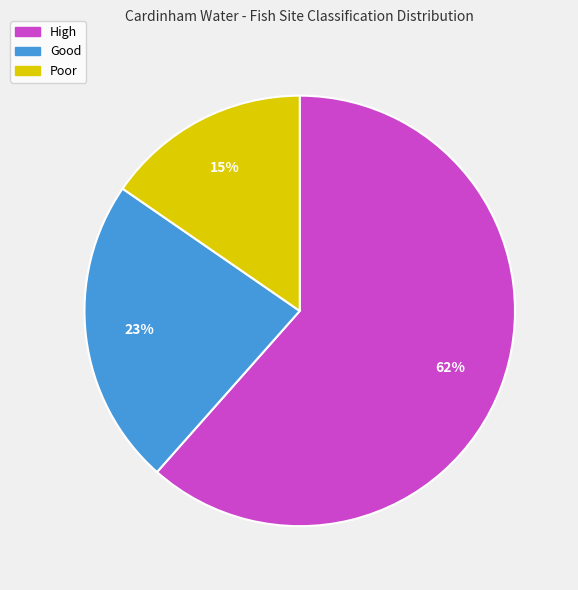

How many slices are in this pie chart?

3